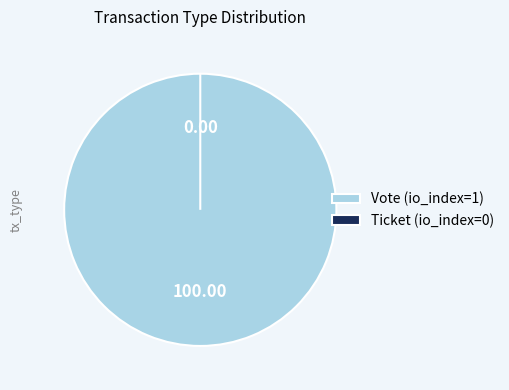

Rank the categories by value from highest to lowest.

Vote (io_index=1), Ticket (io_index=0)